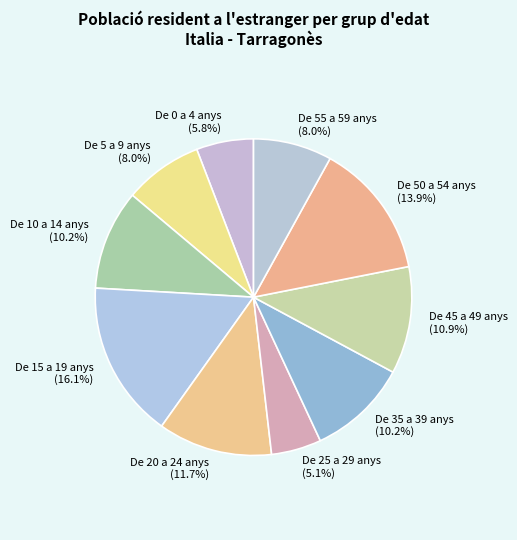

What is the smallest slice in the pie chart?

De 25 a 29 anys